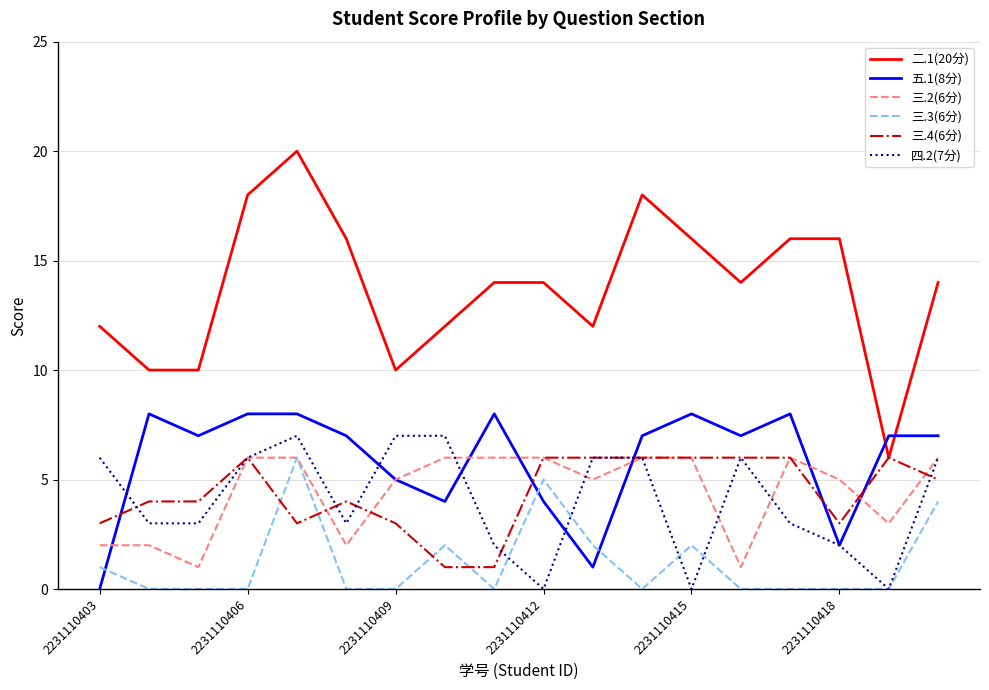

Which series has the widest spread of values?

二.1(20分)